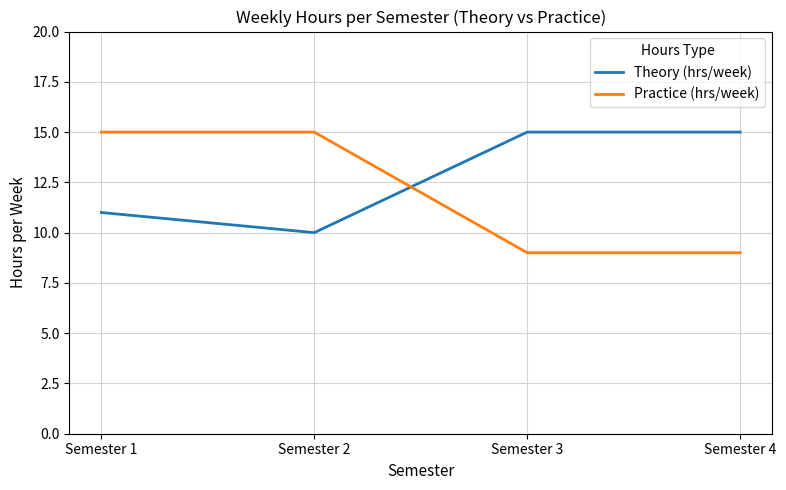

Rank the series at Semester 3 from lowest to highest value.

Practice (hrs/week), Theory (hrs/week)